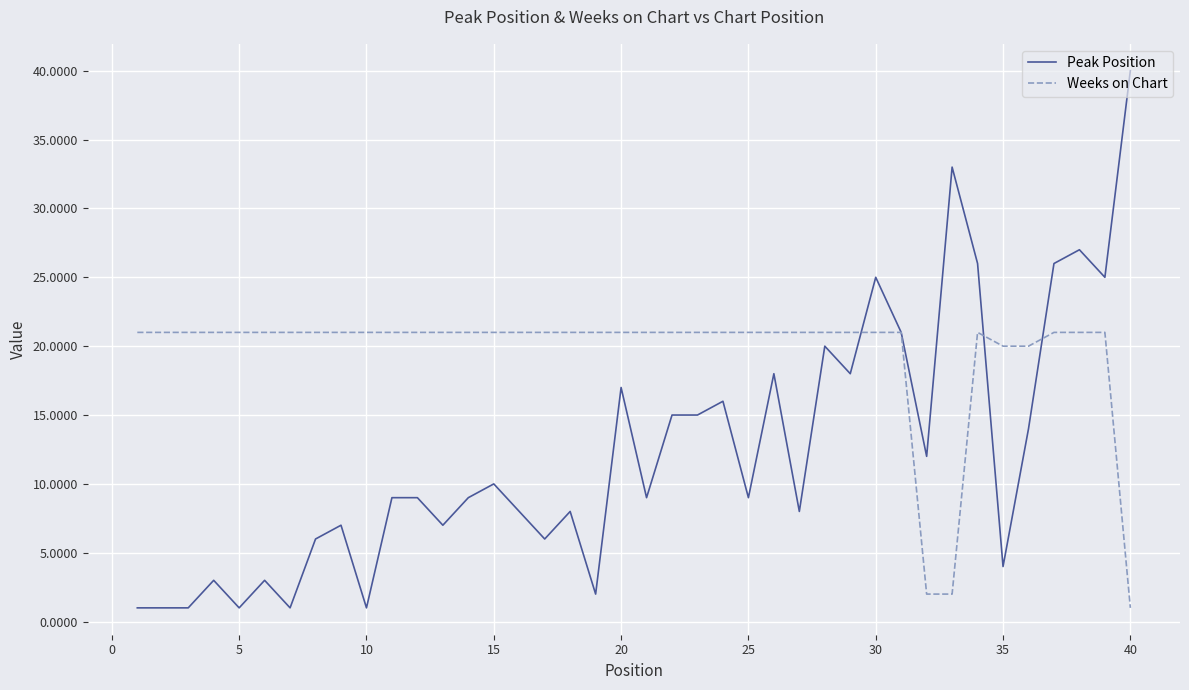

What is the highest value of the Weeks on Chart series?

21